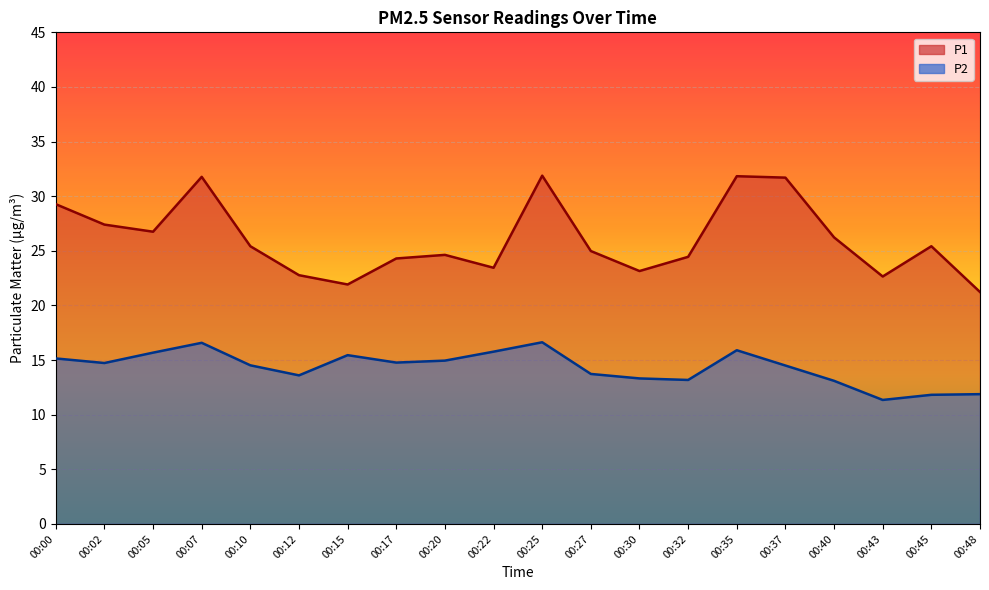

True or false: P2 has a value of 15.9 at 00:35.

True